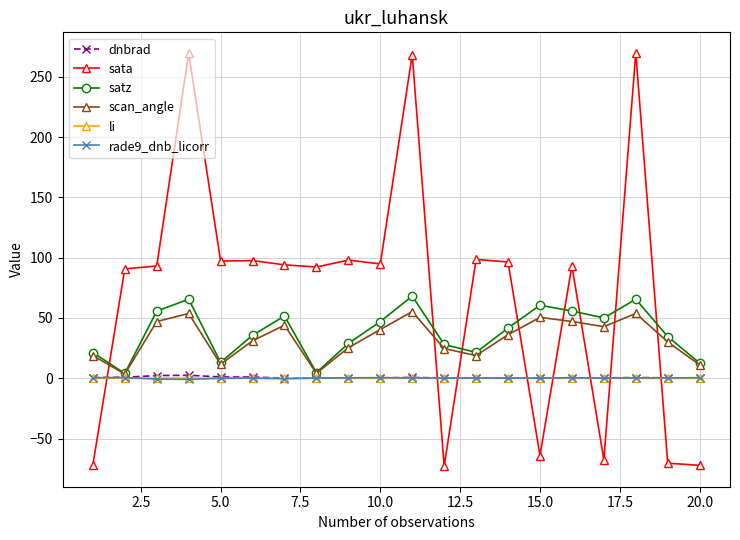

Which series has the widest spread of values?

sata